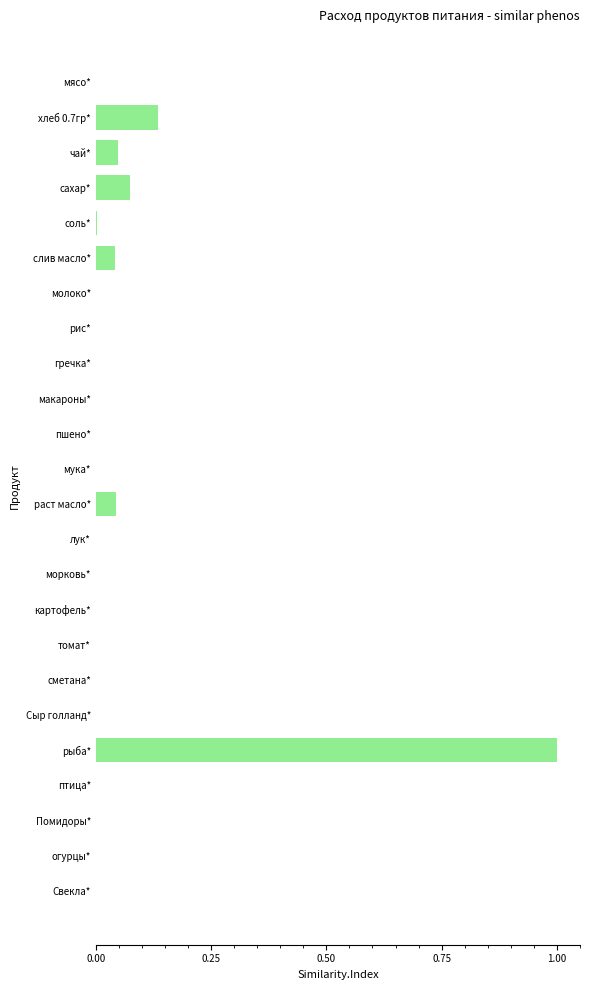

At which category does the chart reach its peak across all series?

рыба*